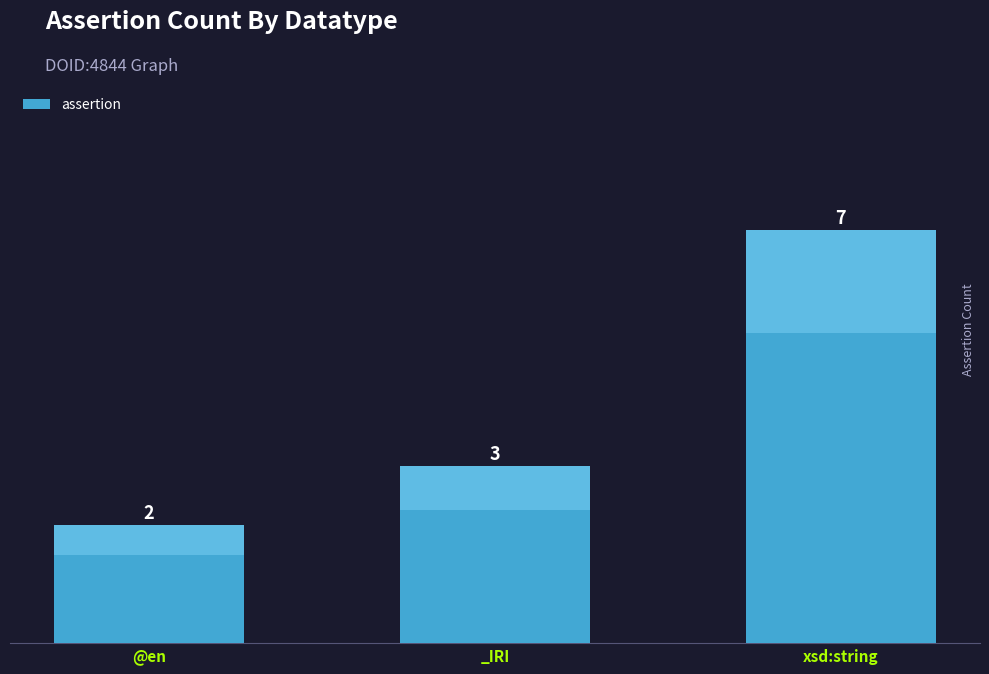

The value at @en is 2. True or false?

True